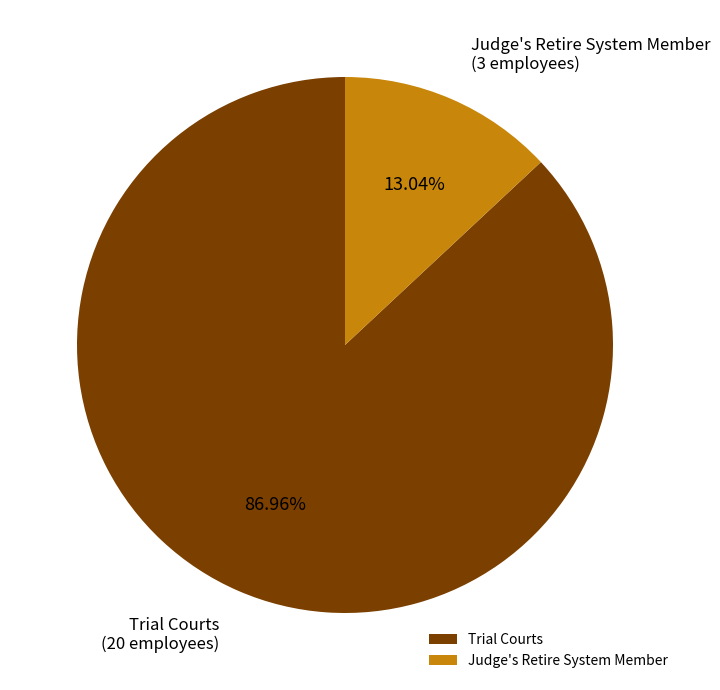

What is the largest slice in the pie chart?

Trial Courts